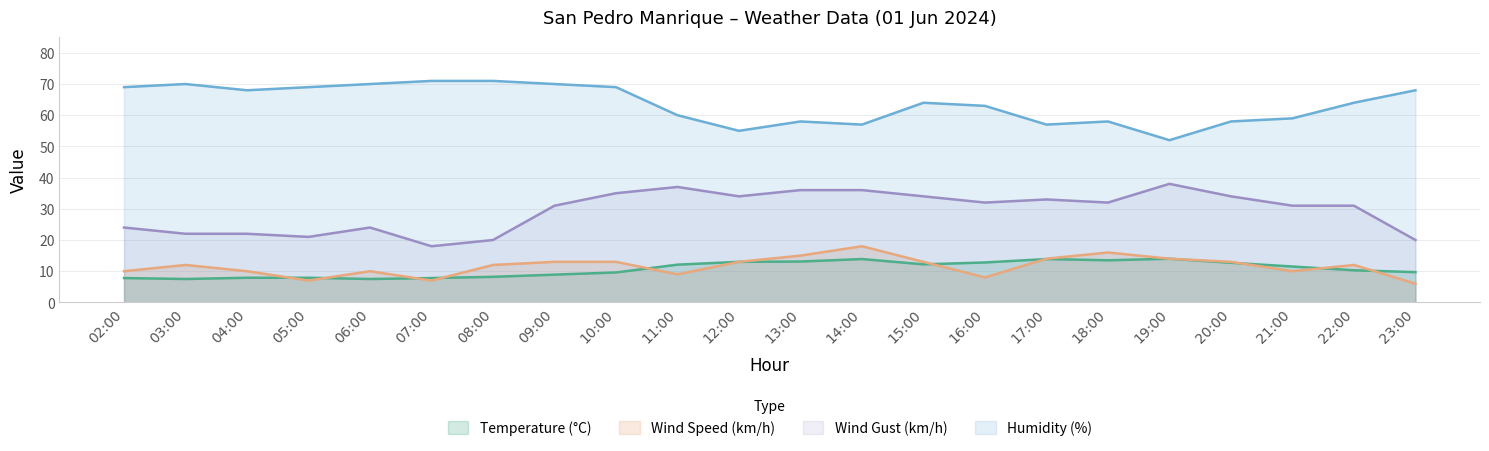

Where is Temperature (°C) nearest to the value 10?

22:00